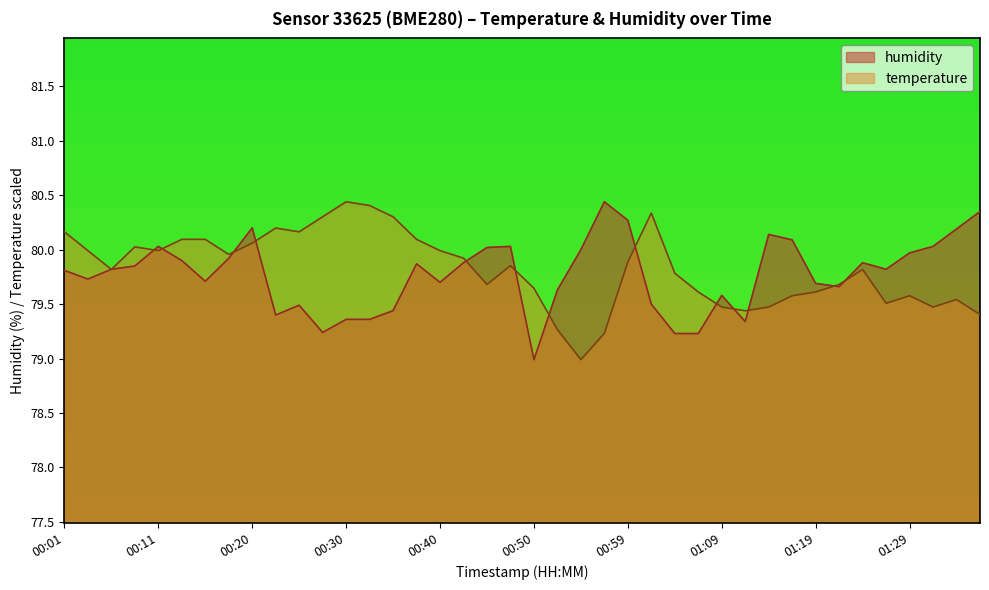

What are all the series names shown in the legend?

humidity, temperature